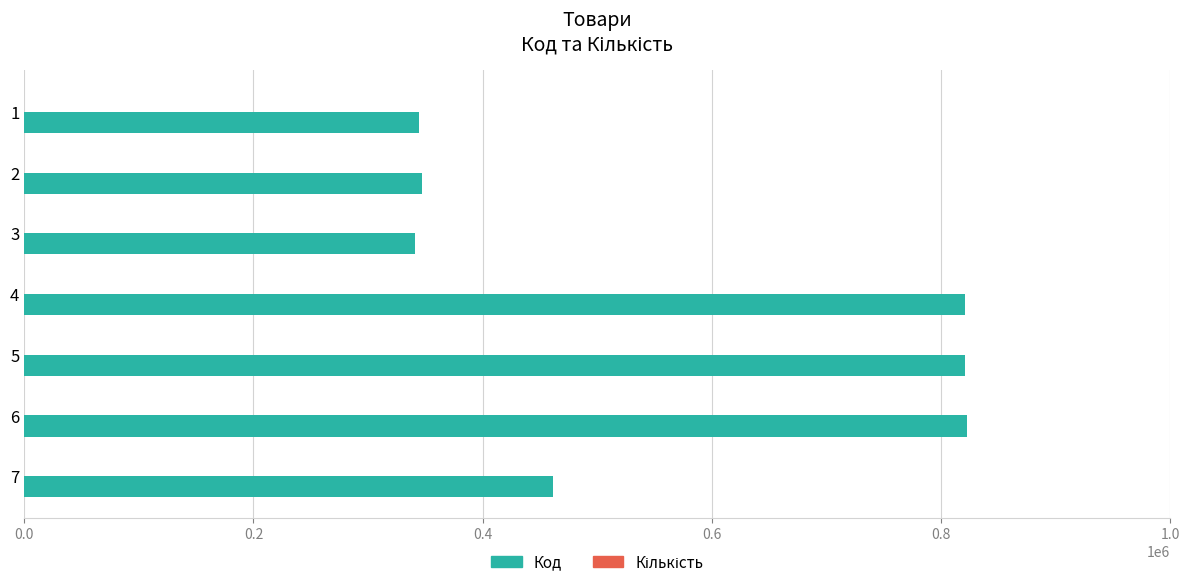

What is the greatest value displayed?

822335